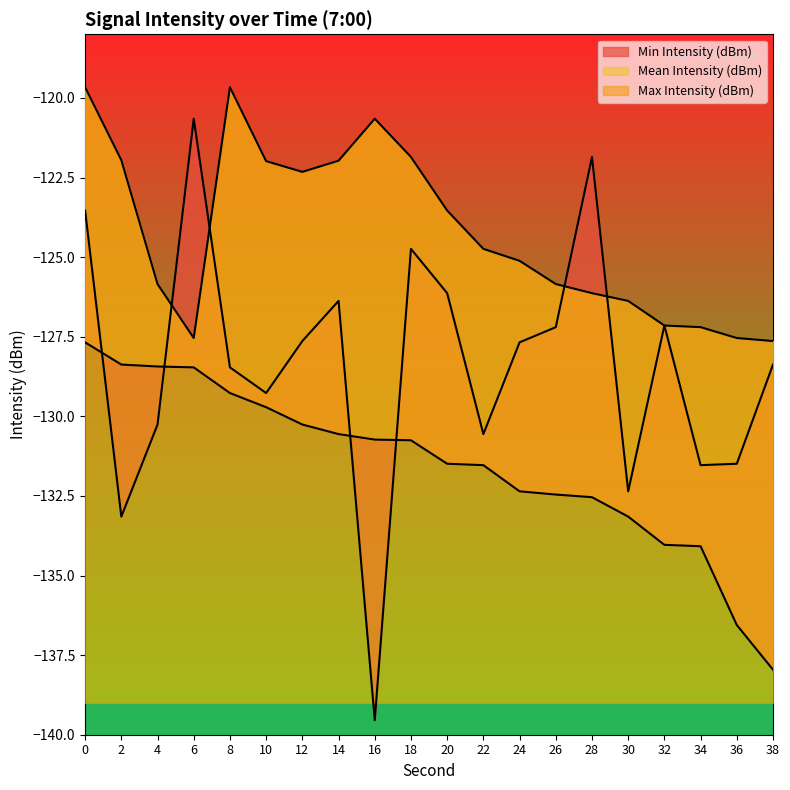

Rank the series by their maximum value, from highest to lowest.

Max Intensity (dBm), Min Intensity (dBm), Mean Intensity (dBm)